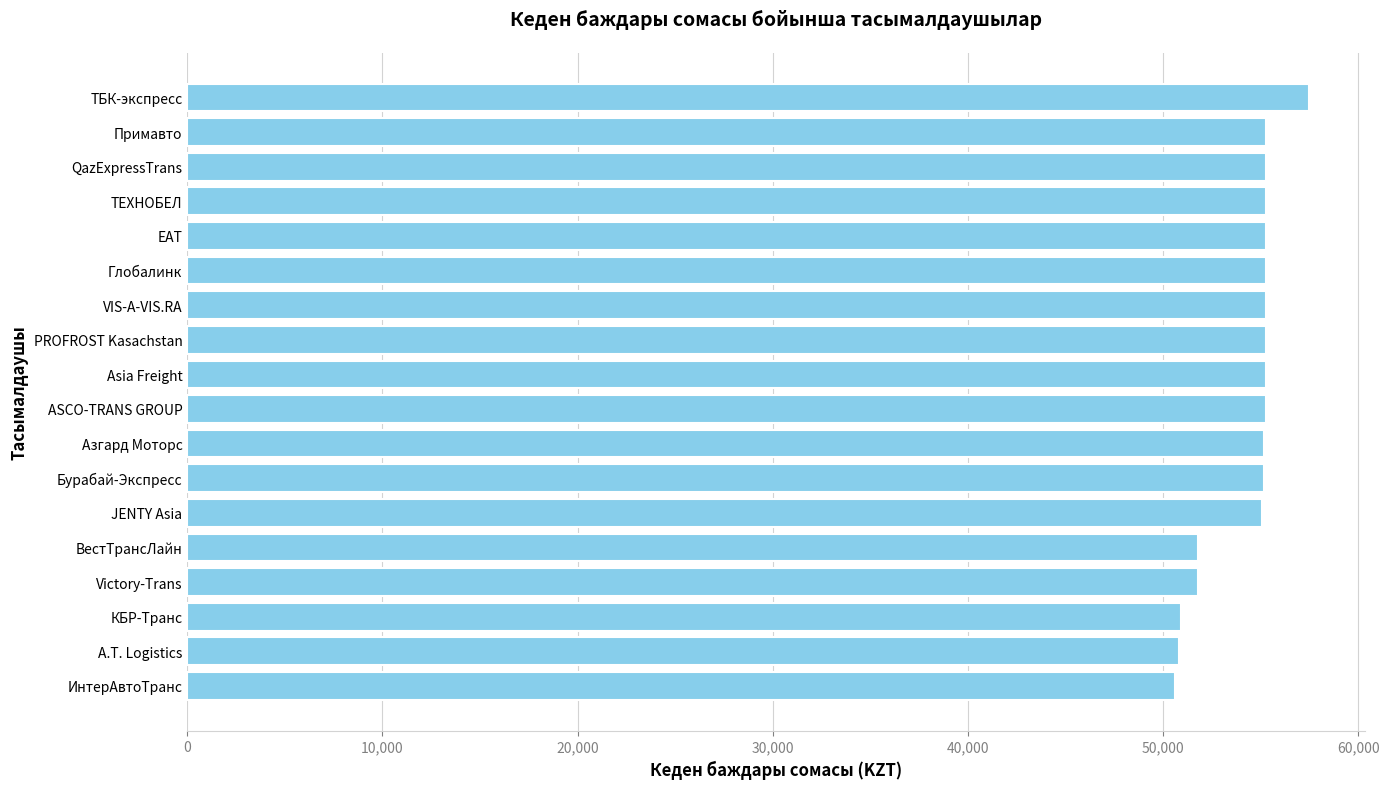

What is the smallest value displayed?

50600